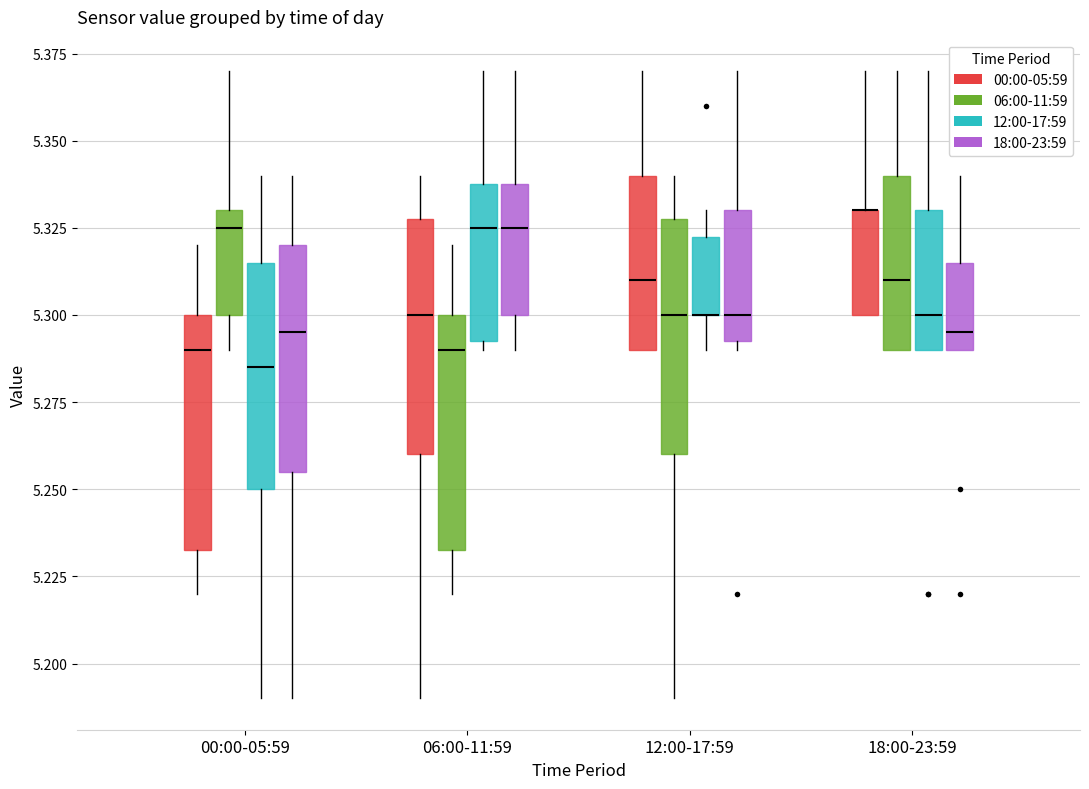

Reading left to right, transcribe this box plot: for each box, give where its median line is, the range the box spans, and where its two whiskers end, as read against the y-axis. The values are not printed on the chart, so give them approximately, as read against the axis.

00:00-05:59 (00:00-05:59): median 5.290, box 5.235 to 5.300, whiskers 5.220 to 5.320
00:00-05:59 (06:00-11:59): median 5.325, box 5.300 to 5.330, whiskers 5.290 to 5.370
00:00-05:59 (12:00-17:59): median 5.285, box 5.250 to 5.315, whiskers 5.190 to 5.340
00:00-05:59 (18:00-23:59): median 5.295, box 5.255 to 5.320, whiskers 5.190 to 5.340
06:00-11:59 (00:00-05:59): median 5.300, box 5.260 to 5.330, whiskers 5.190 to 5.340
06:00-11:59 (06:00-11:59): median 5.290, box 5.235 to 5.300, whiskers 5.220 to 5.320
06:00-11:59 (12:00-17:59): median 5.325, box 5.295 to 5.340, whiskers 5.290 to 5.370
06:00-11:59 (18:00-23:59): median 5.325, box 5.300 to 5.340, whiskers 5.290 to 5.370
12:00-17:59 (00:00-05:59): median 5.310, box 5.290 to 5.340, whiskers 5.290 to 5.370
12:00-17:59 (06:00-11:59): median 5.300, box 5.260 to 5.330, whiskers 5.190 to 5.340
12:00-17:59 (12:00-17:59): median 5.300 (drawn on the box's lower edge), box 5.300 to 5.325, whiskers 5.290 to 5.330
12:00-17:59 (18:00-23:59): median 5.300, box 5.295 to 5.330, whiskers 5.290 to 5.370
18:00-23:59 (00:00-05:59): median 5.330 (drawn on the box's upper edge), box 5.300 to 5.330, whiskers 5.300 to 5.370
18:00-23:59 (06:00-11:59): median 5.310, box 5.290 to 5.340, whiskers 5.290 to 5.370
18:00-23:59 (12:00-17:59): median 5.300, box 5.290 to 5.330, whiskers 5.290 to 5.370
18:00-23:59 (18:00-23:59): median 5.295, box 5.290 to 5.315, whiskers 5.290 to 5.340